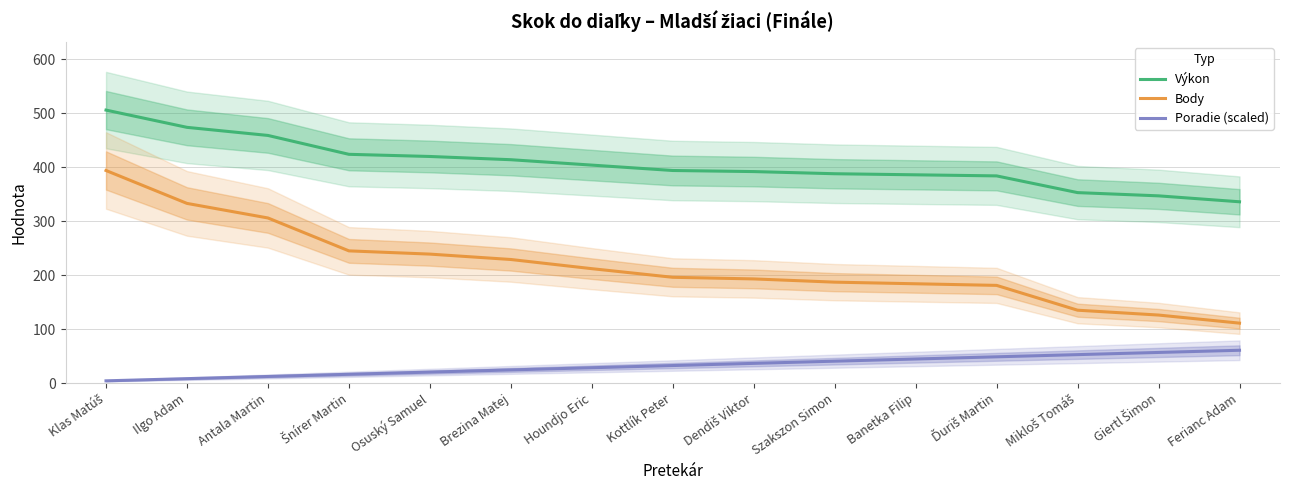

What value does the Poradie (scaled) series have at Antala Martin?

12.1